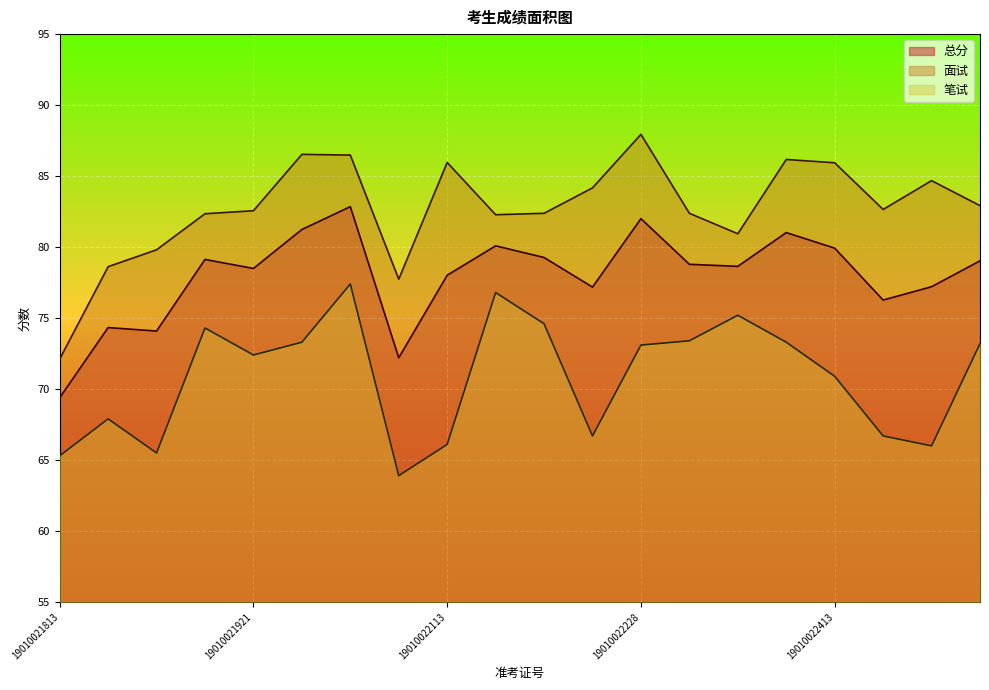

At how many categories does at least one series exceed 80?

16